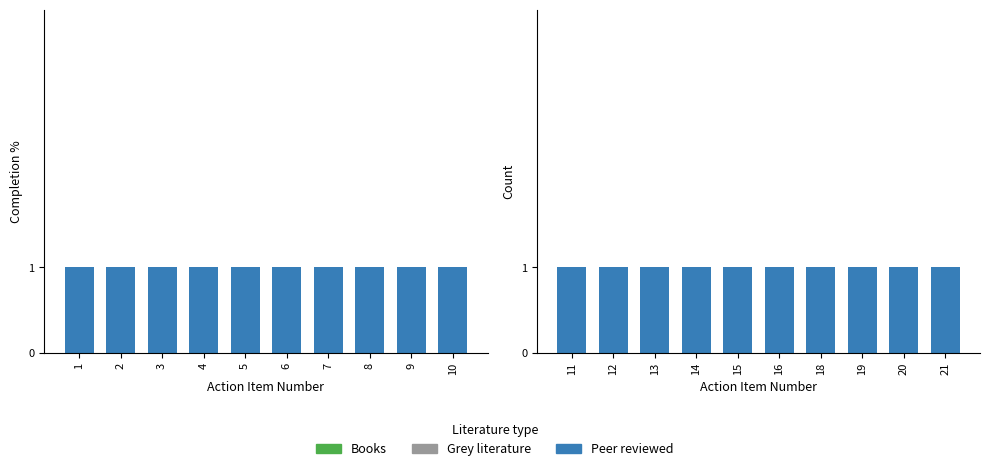

Is the value of Grey literature at 16 greater than the value of Books at 15?

No